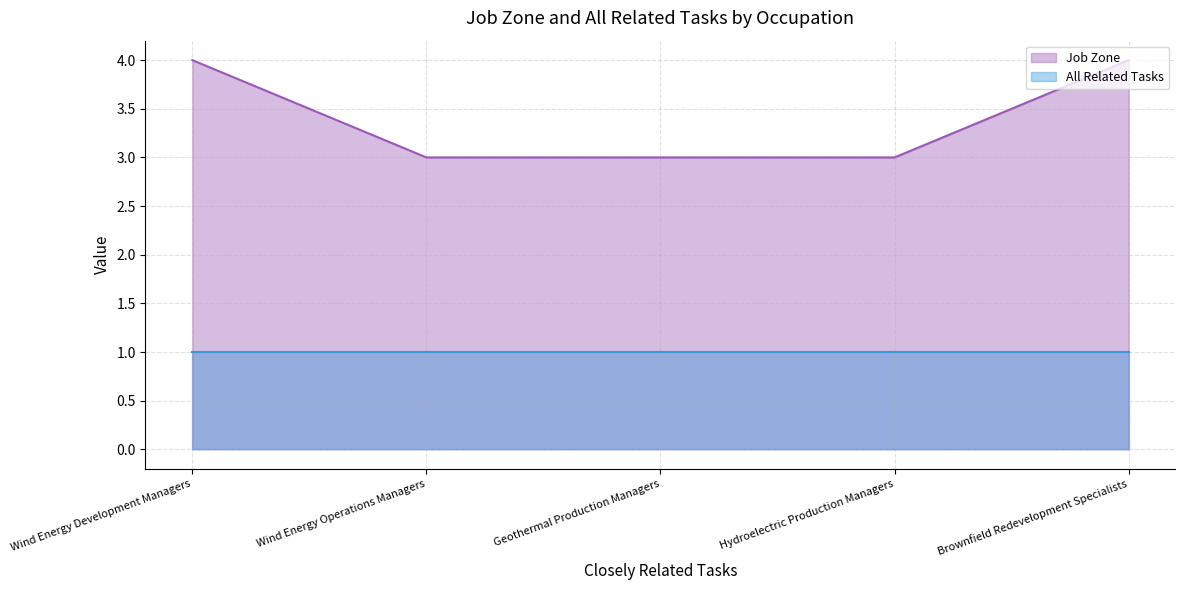

Where is the data nearest to the value 3?

Wind Energy Operations Managers